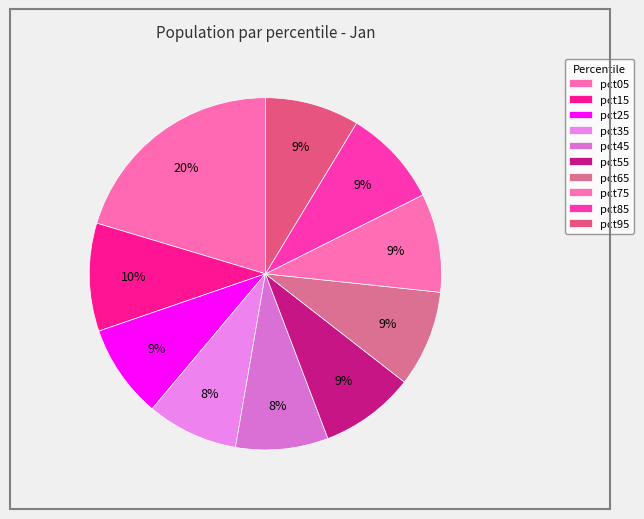

Does pct55 account for over 50% of the chart?

No